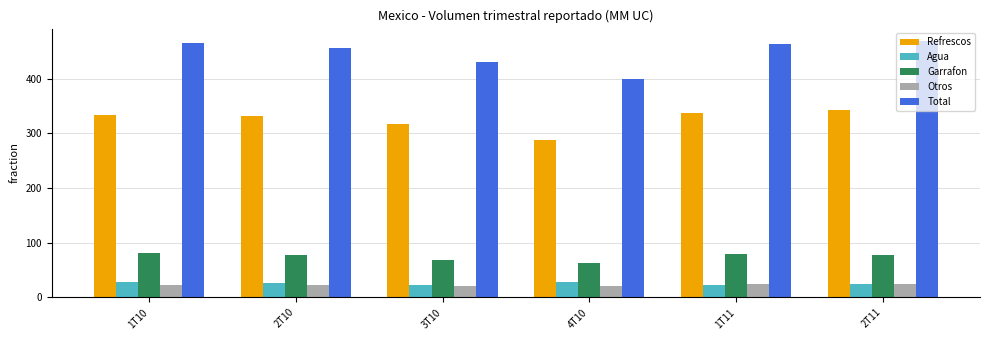

How many data points does each series have?

6